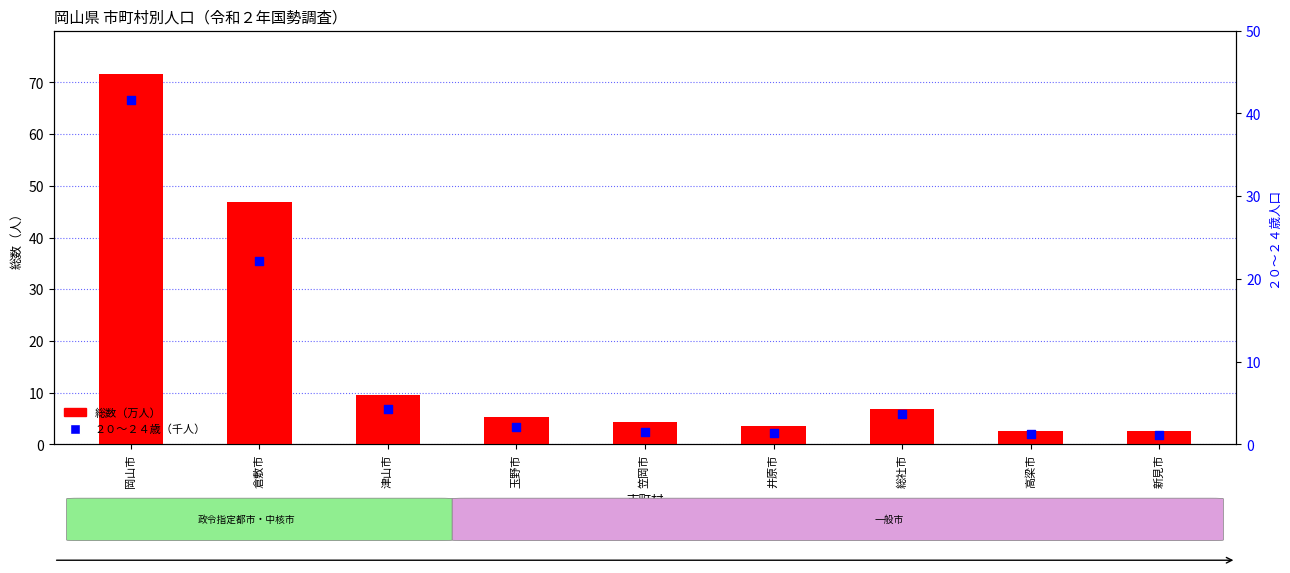

Which series has the widest spread of Y values?

総数（万人）